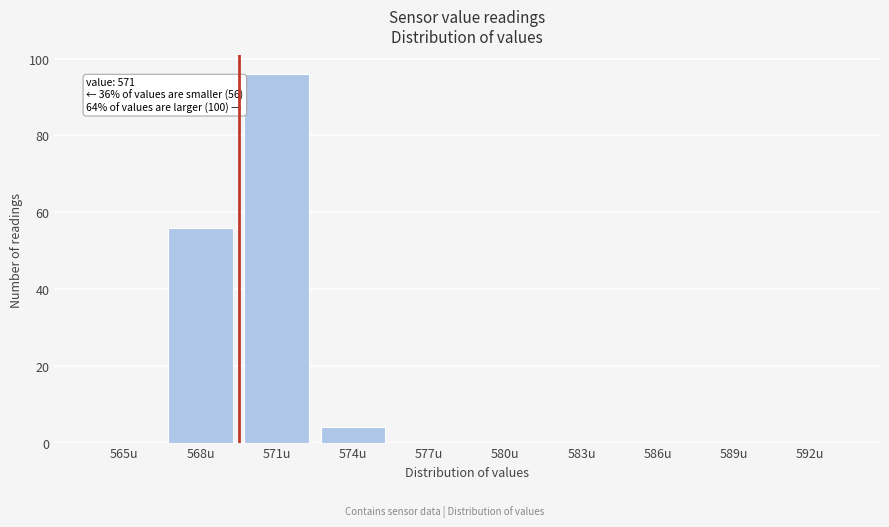

Reading left to right, what are all the values shown in this chart?

565u=0	568u=56	571u=96	574u=4	577u=0	580u=0	583u=0	586u=0	589u=0	592u=0